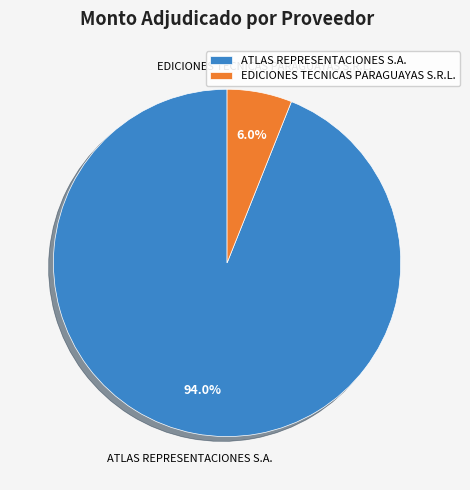

To the nearest percent, what portion does EDICIONES TECNICAS PARAGUAYAS S.R.L. represent?

6%